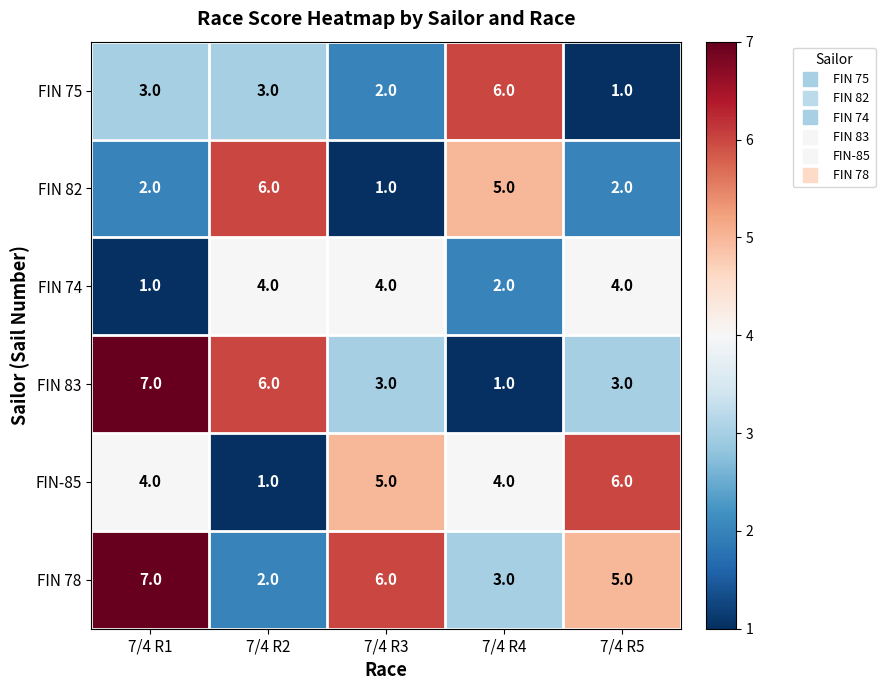

At how many categories does at least one series exceed 2?

5